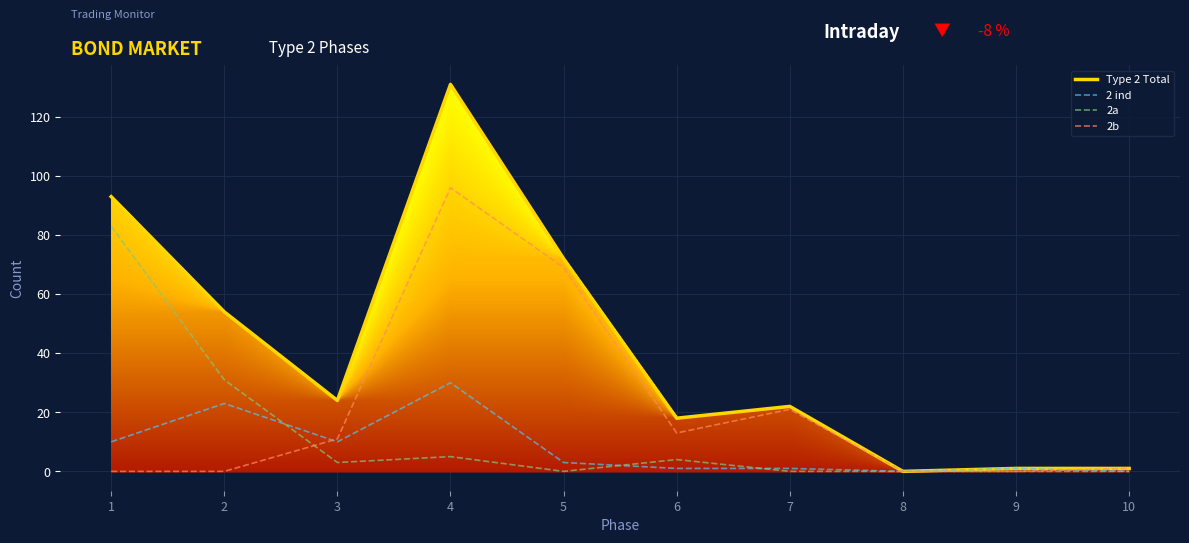

The 2b series shows -37 at 1. True or false?

False